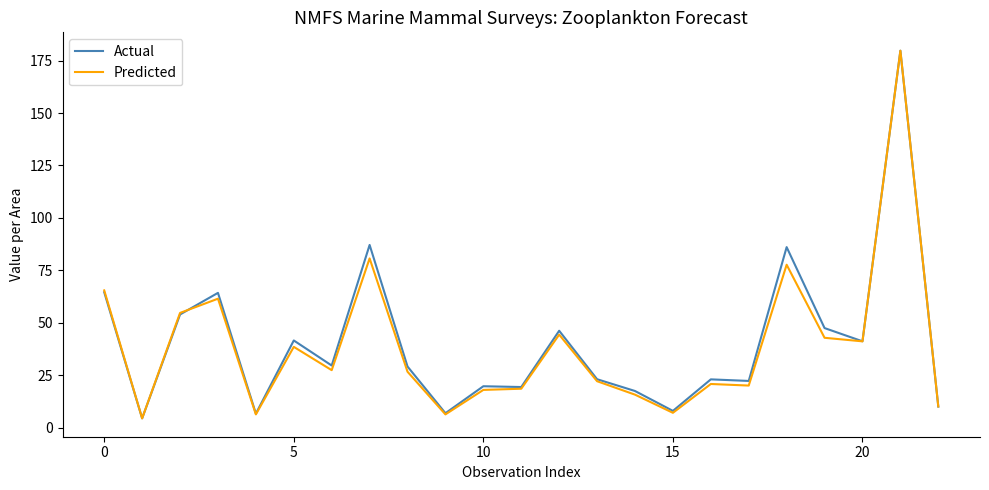

What is the maximum value for Predicted?

179.7